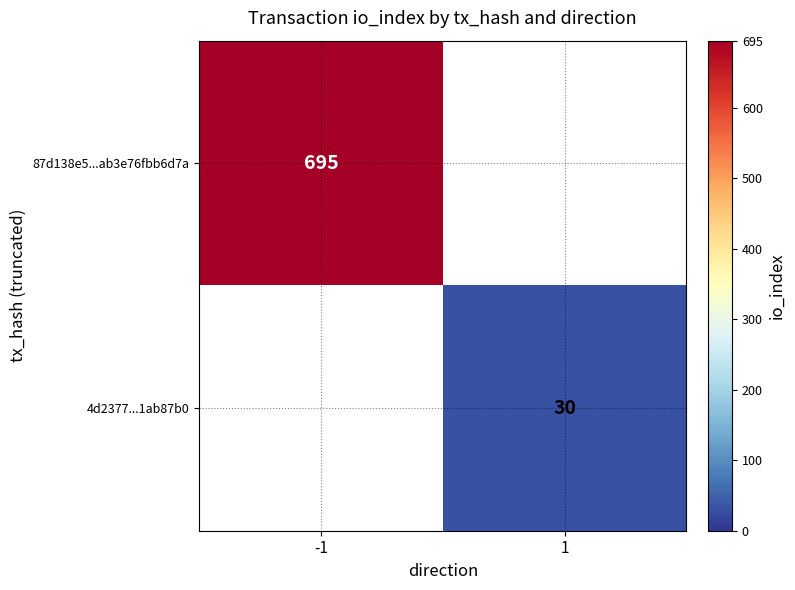

What is the spread (max minus min) of values at -1?

695